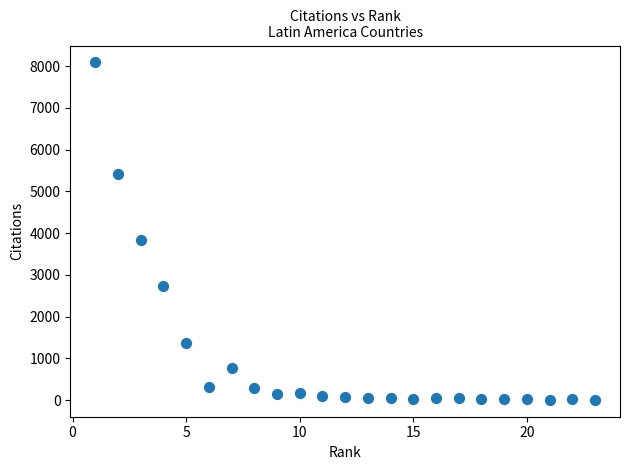

What is the range of X values (max minus min)?

22